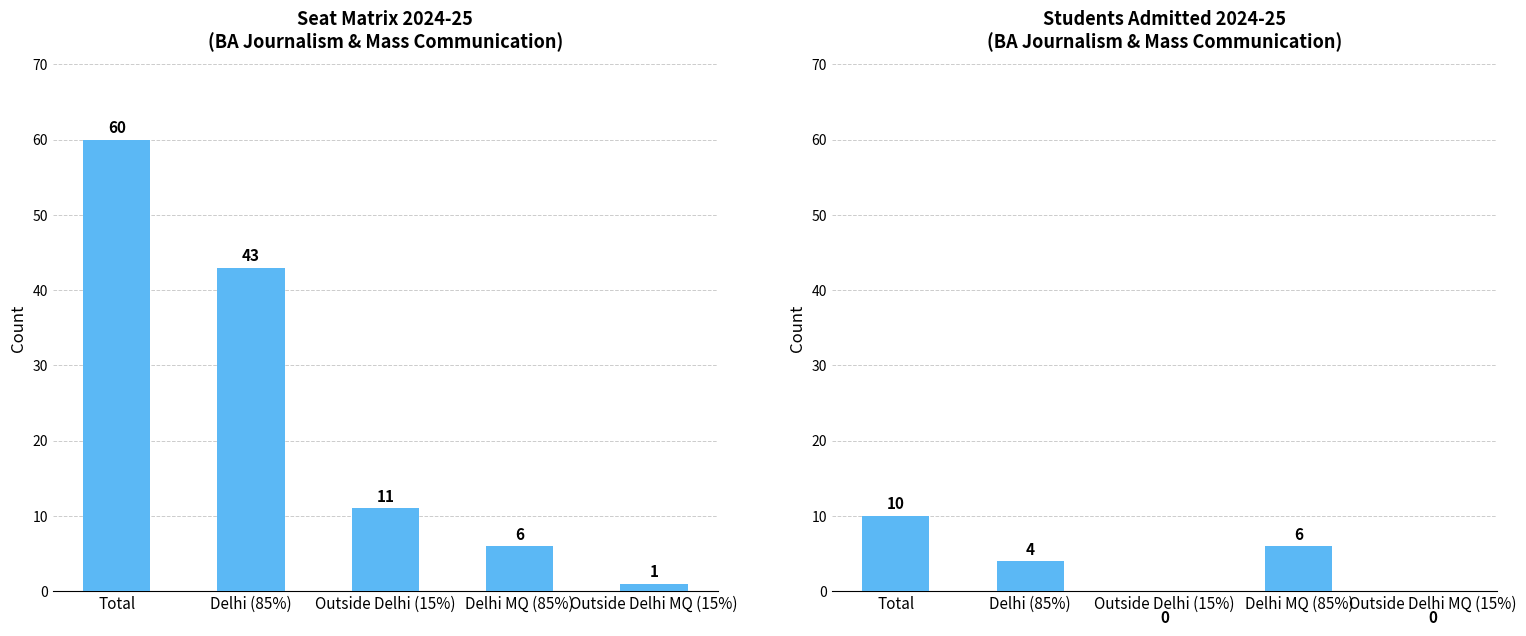

What is the total value across all series at Outside Delhi (15%)?

11